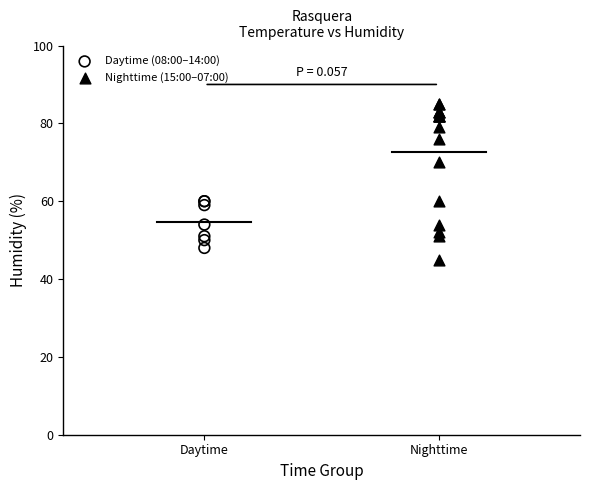

Which series contains the highest Y value?

Nighttime (15:00–07:00)